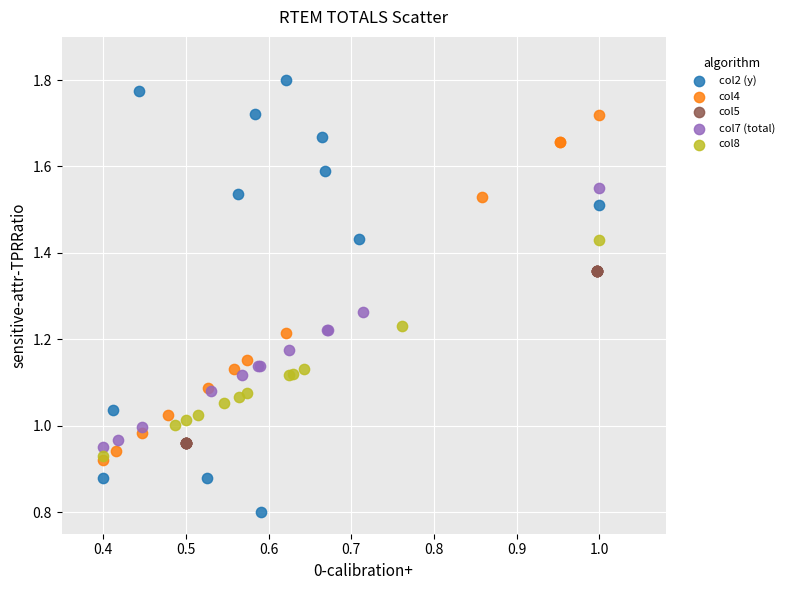

Which series reaches the maximum Y coordinate?

col2 (y)